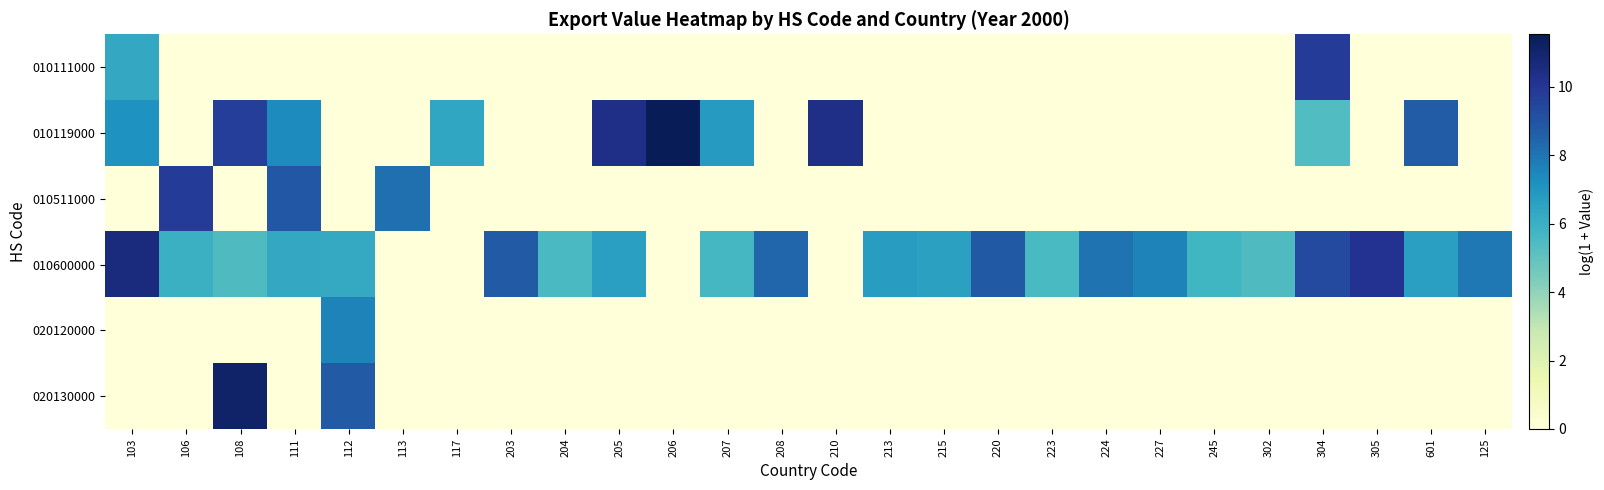

Reading left to right, extract all data points from this chart.

010111000: 103=6.3	106=0.0	108=0.0	111=0.0	112=0.0	113=0.0	117=0.0	203=0.0	204=0.0	205=0.0	206=0.0	207=0.0	208=0.0	210=0.0	213=0.0	215=0.0	220=0.0	223=0.0	224=0.0	227=0.0	245=0.0	302=0.0	304=9.8	305=0.0	601=0.0	125=0.0
010119000: 103=7.1	106=0.0	108=9.7	111=7.4	112=0.0	113=0.0	117=6.4	203=0.0	204=0.0	205=10.3	206=11.5	207=6.8	208=0.0	210=10.3	213=0.0	215=0.0	220=0.0	223=0.0	224=0.0	227=0.0	245=0.0	302=0.0	304=5.4	305=0.0	601=8.7	125=0.0
010511000: 103=0.0	106=9.8	108=0.0	111=8.8	112=0.0	113=8.1	117=0.0	203=0.0	204=0.0	205=0.0	206=0.0	207=0.0	208=0.0	210=0.0	213=0.0	215=0.0	220=0.0	223=0.0	224=0.0	227=0.0	245=0.0	302=0.0	304=0.0	305=0.0	601=0.0	125=0.0
010600000: 103=10.6	106=6.0	108=5.4	111=6.3	112=6.2	113=0.0	117=0.0	203=8.8	204=5.5	205=6.7	206=0.0	207=5.6	208=8.4	210=0.0	213=6.7	215=6.6	220=8.8	223=5.6	224=8.1	227=7.6	245=5.7	302=5.4	304=9.3	305=10.1	601=6.6	125=7.9
020120000: 103=0.0	106=0.0	108=0.0	111=0.0	112=7.6	113=0.0	117=0.0	203=0.0	204=0.0	205=0.0	206=0.0	207=0.0	208=0.0	210=0.0	213=0.0	215=0.0	220=0.0	223=0.0	224=0.0	227=0.0	245=0.0	302=0.0	304=0.0	305=0.0	601=0.0	125=0.0
020130000: 103=0.0	106=0.0	108=11.1	111=0.0	112=8.8	113=0.0	117=0.0	203=0.0	204=0.0	205=0.0	206=0.0	207=0.0	208=0.0	210=0.0	213=0.0	215=0.0	220=0.0	223=0.0	224=0.0	227=0.0	245=0.0	302=0.0	304=0.0	305=0.0	601=0.0	125=0.0